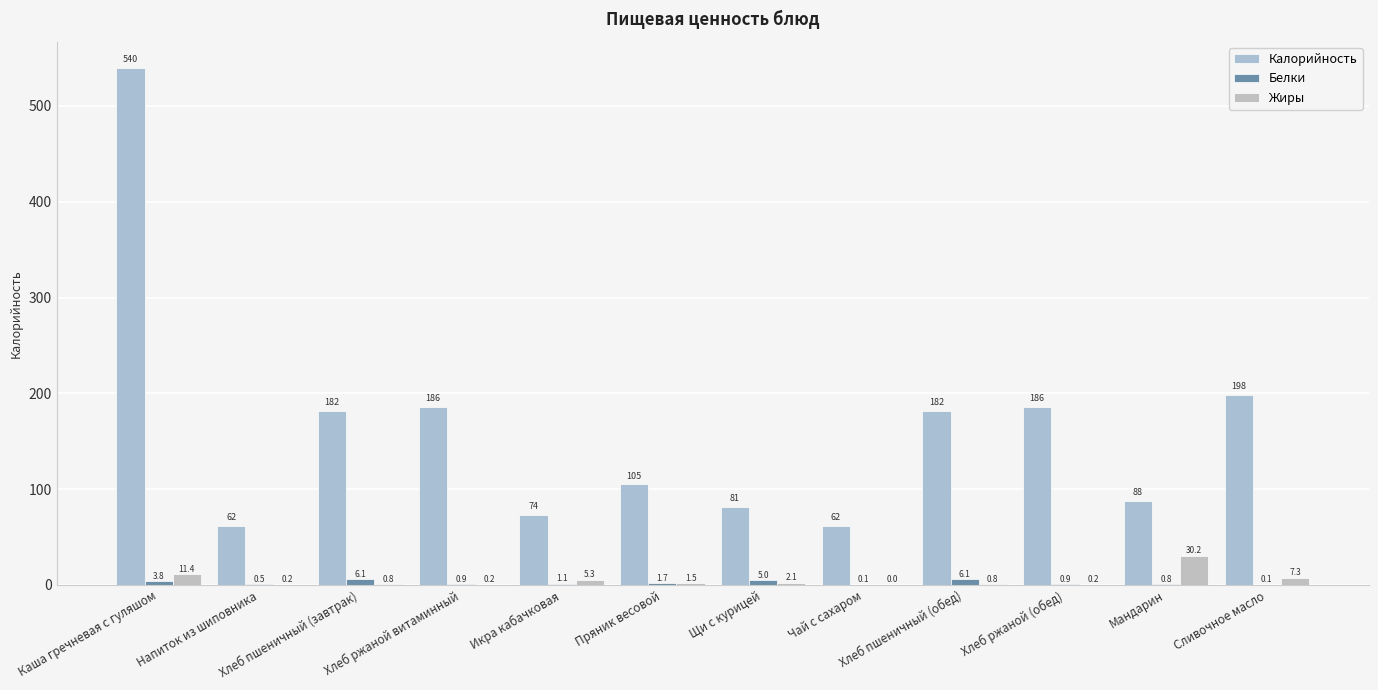

What is the label of the 1st bar from the left?

Каша гречневая с гуляшом